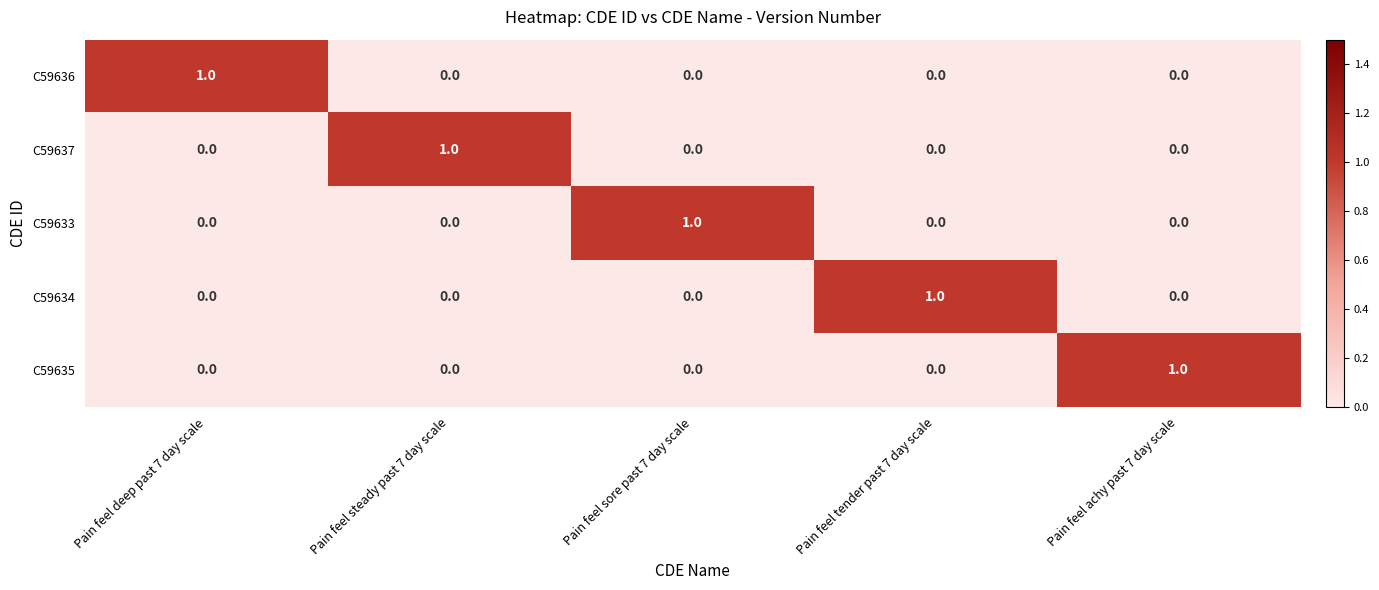

How many values in C59634 are above zero?

1